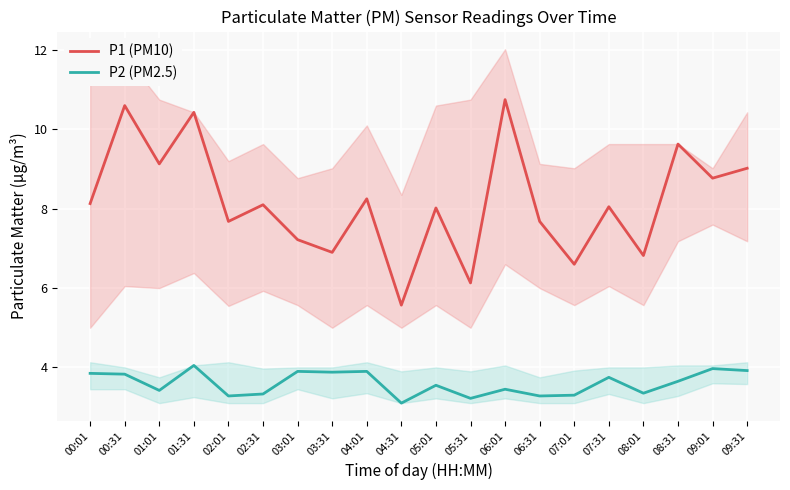

What are all the series names shown in the legend?

P1 (PM10), P2 (PM2.5)